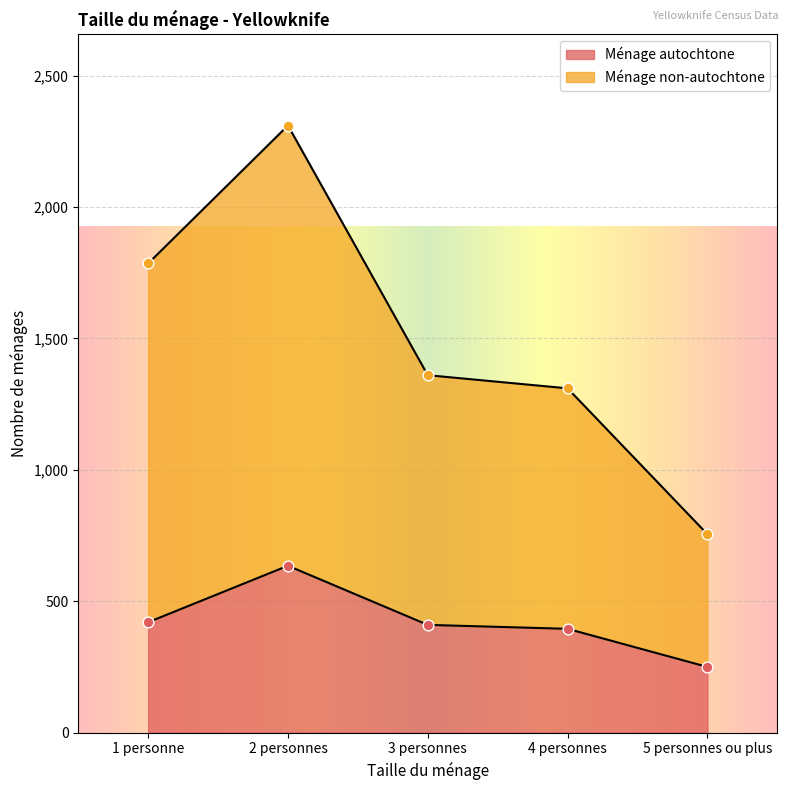

Which series has the widest spread of Y values?

Ménage non-autochtone